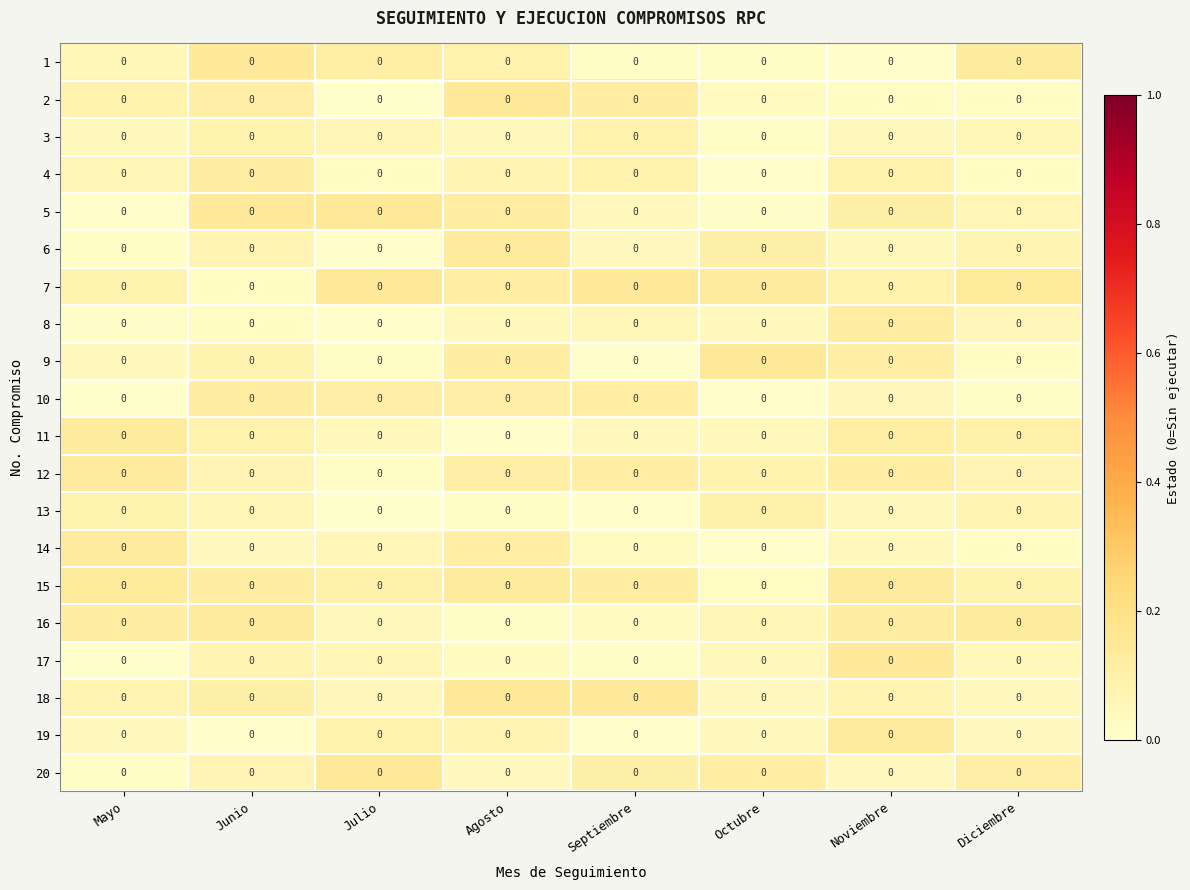

Which series has the largest total across all categories?

7